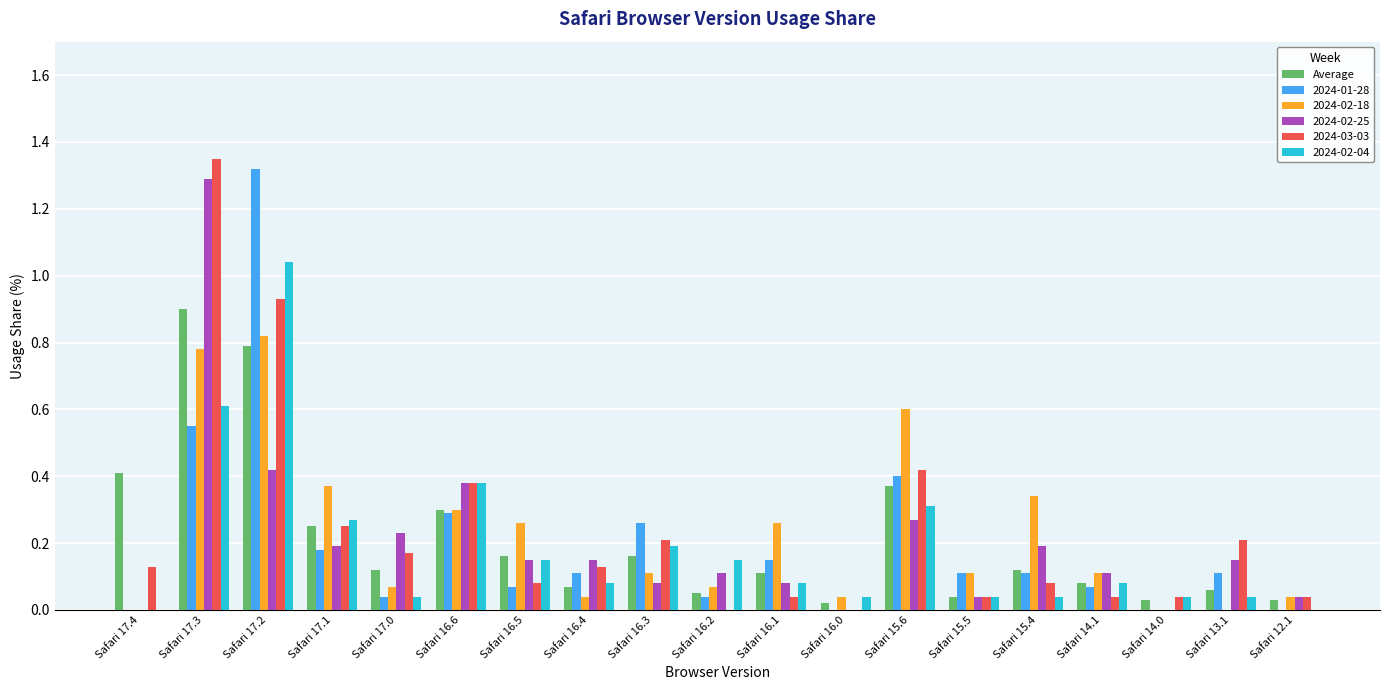

True or false: 2024-03-03 has a value of 0.4 at Safari 17.1.

False